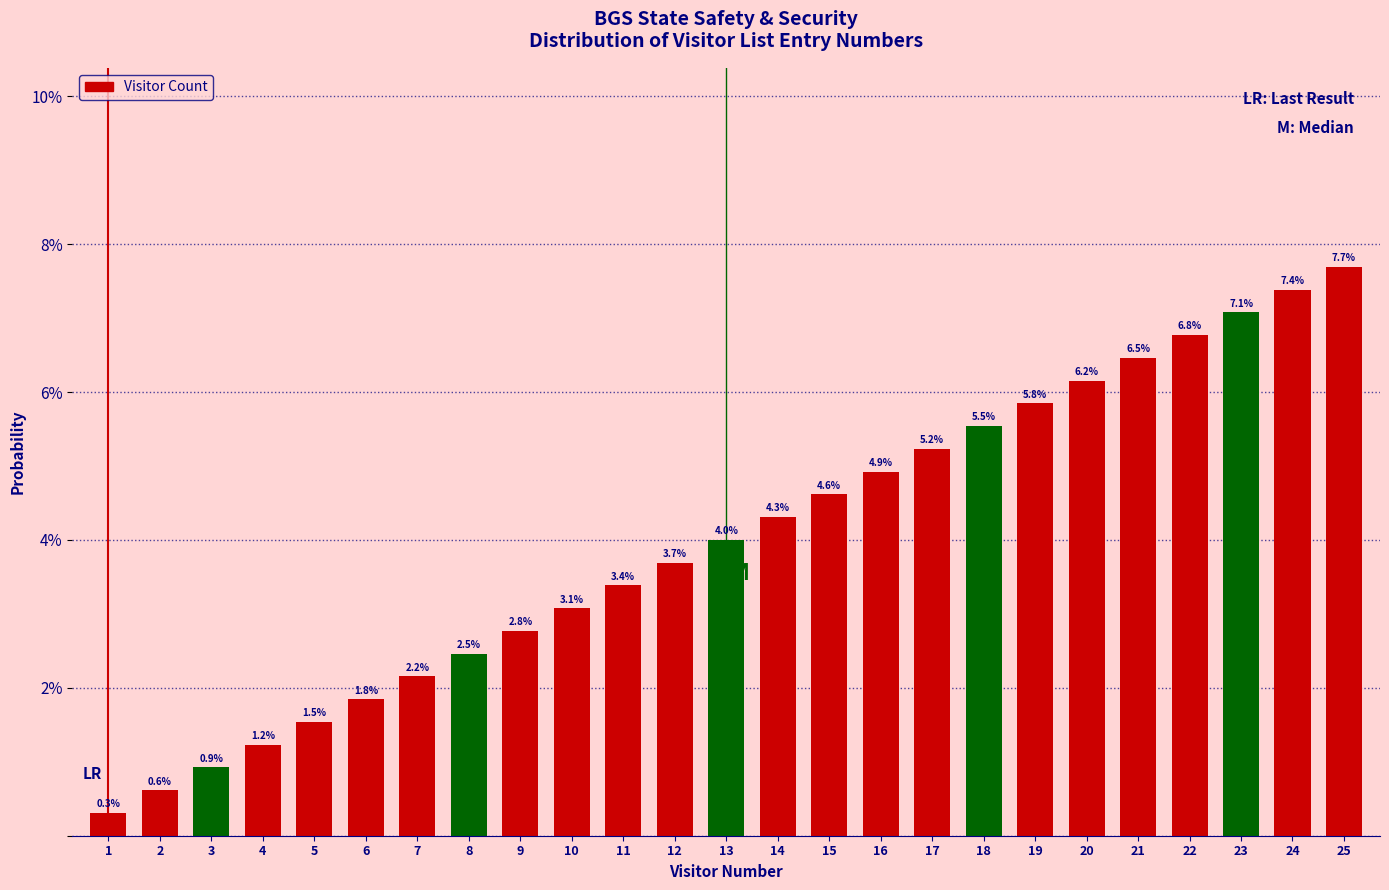

Reading right to left, what are all the values shown in this chart?

7.7	7.4	7.1	6.8	6.5	6.2	5.8	5.5	5.2	4.9	4.6	4.3	4.0	3.7	3.4	3.1	2.8	2.5	2.2	1.8	1.5	1.2	0.9	0.6	0.3